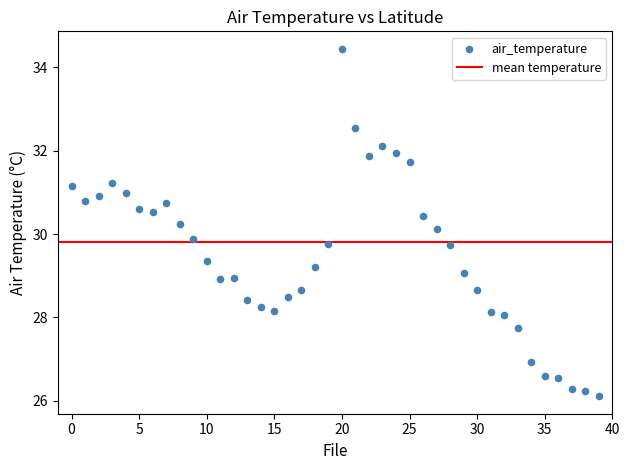

What is the range of Y values (max minus min)?

8.3